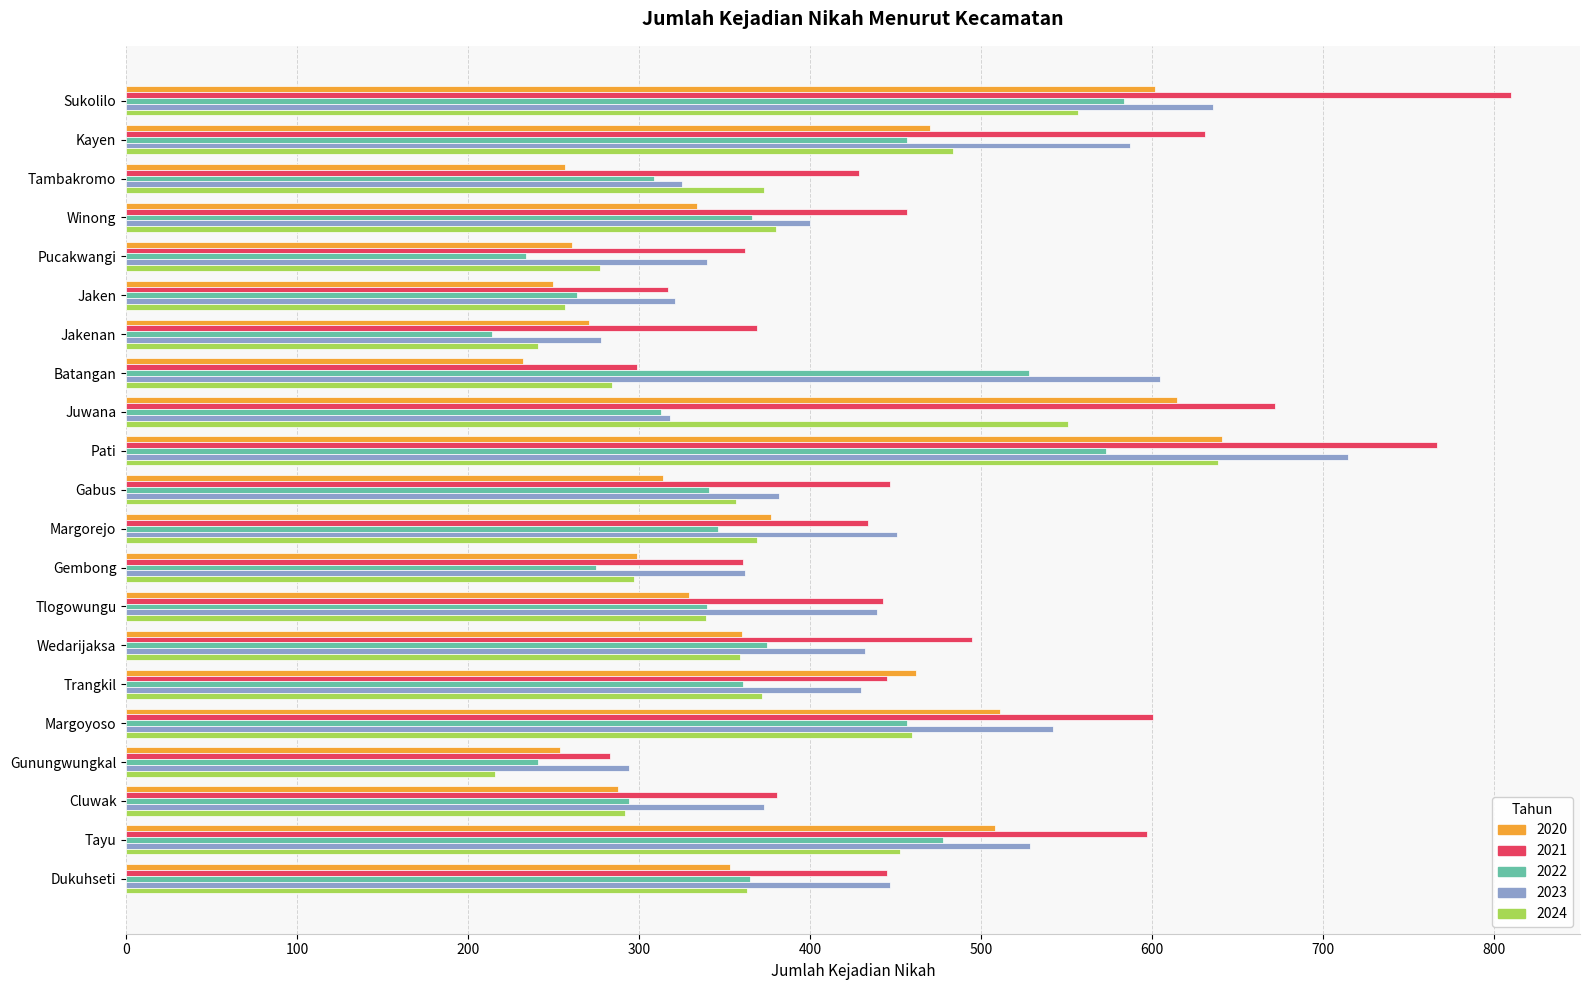

Is it true that 2020 equals 896 at Sukolilo?

False